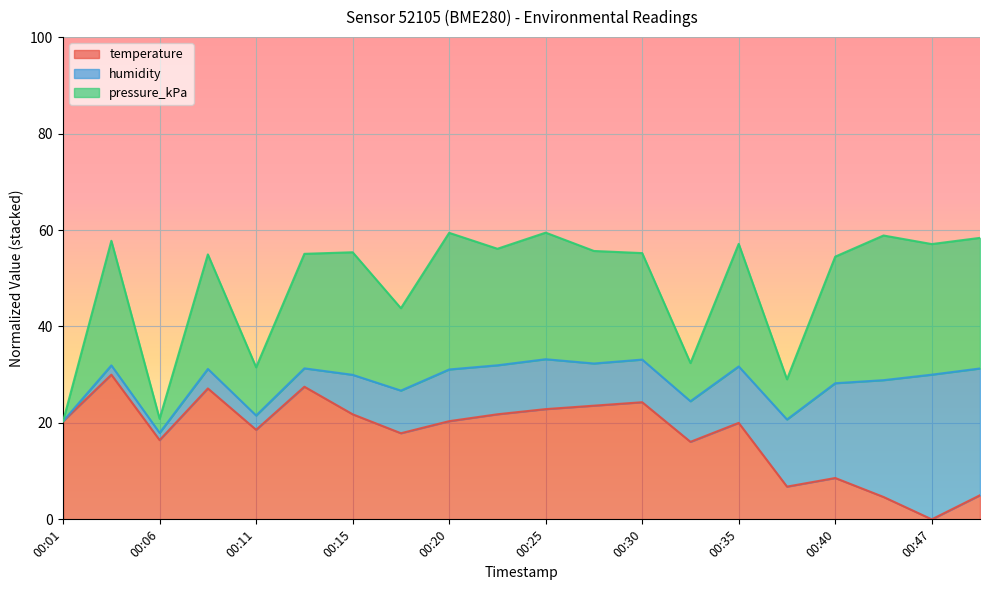

At which label does pressure_kPa first exceed 55?

00:03